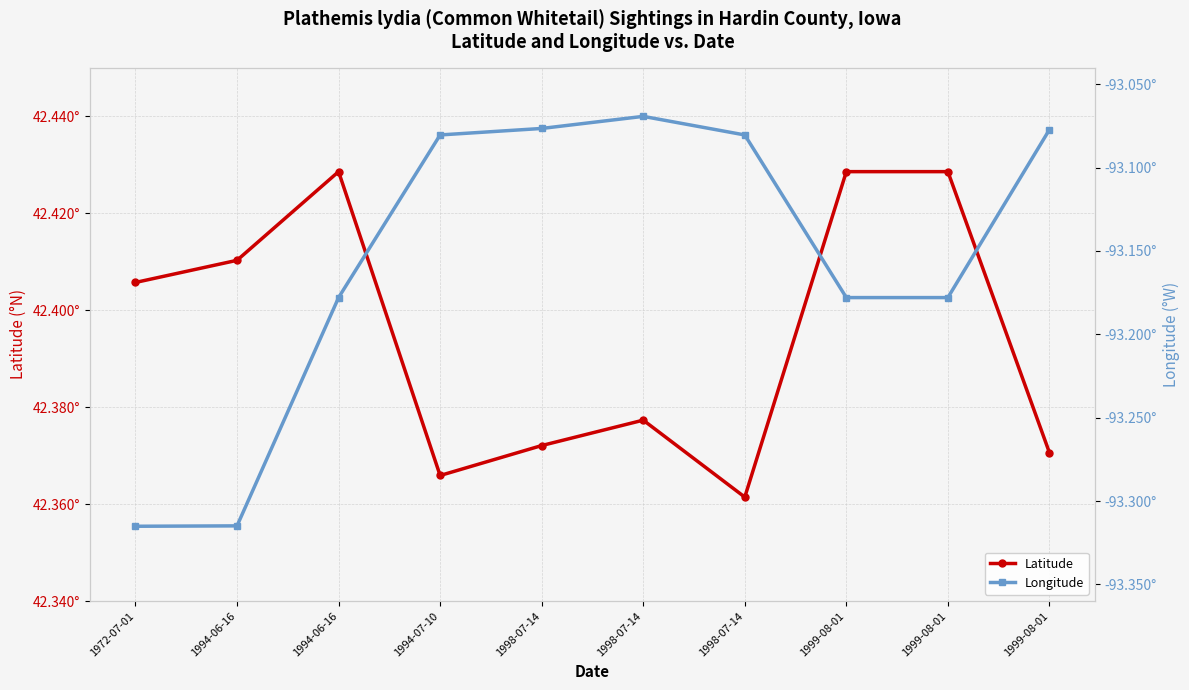

Reading left to right, what are all the values shown in this chart?

Latitude: 42.4	42.4	42.4	42.4	42.4	42.4	42.4	42.4	42.4	42.4
Longitude: -93.3	-93.3	-93.2	-93.1	-93.1	-93.1	-93.1	-93.2	-93.2	-93.1